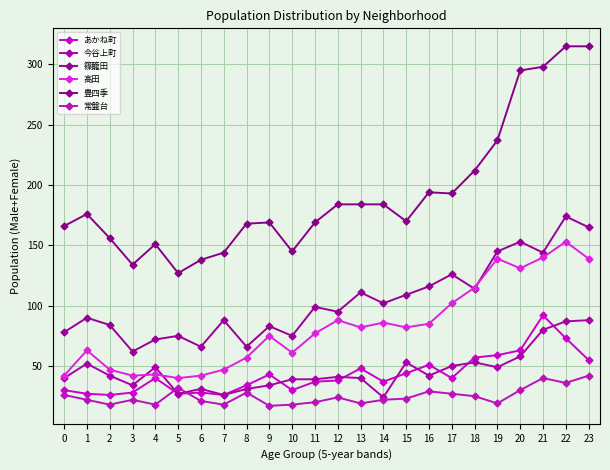

Does the chart have visible grid lines?

Yes